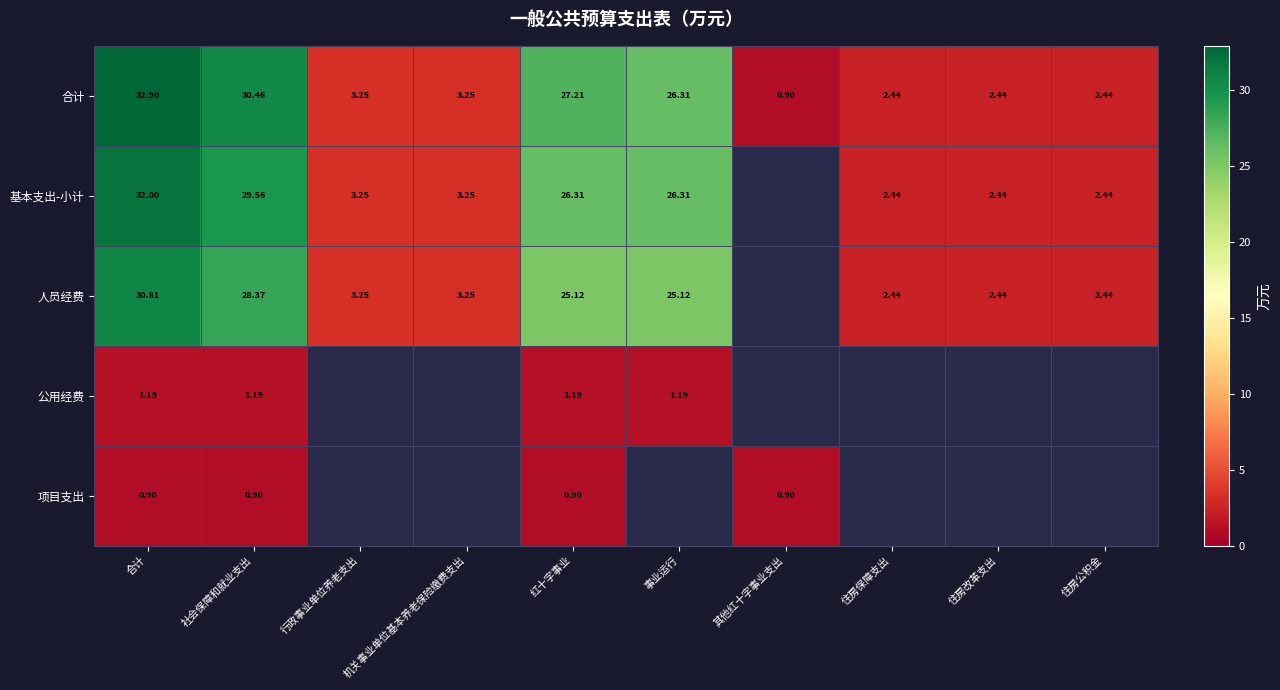

What is the difference between the 合计 values at 住房保障支出 and 机关事业单位基本养老保险缴费支出?

0.8